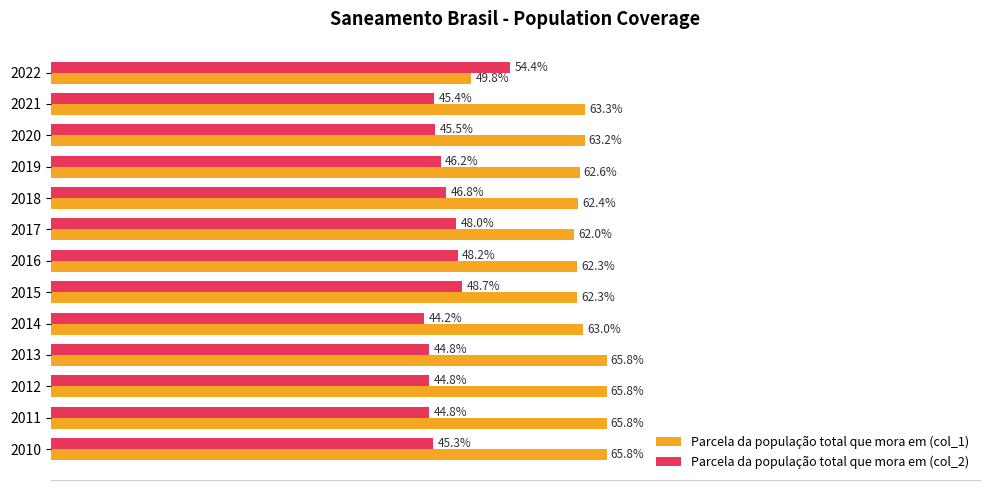

Rank the series by their average value, from highest to lowest.

Parcela da população total que mora em (col_1), Parcela da população total que mora em (col_2)